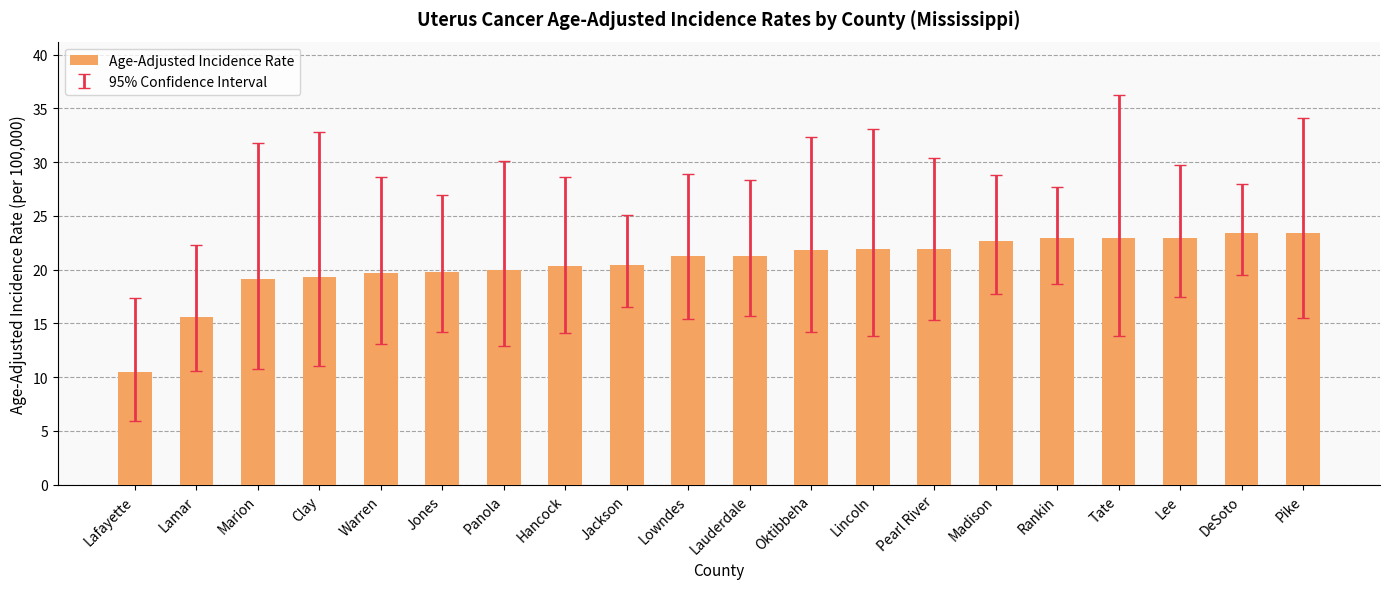

What is the difference between the maximum and minimum values?

12.9